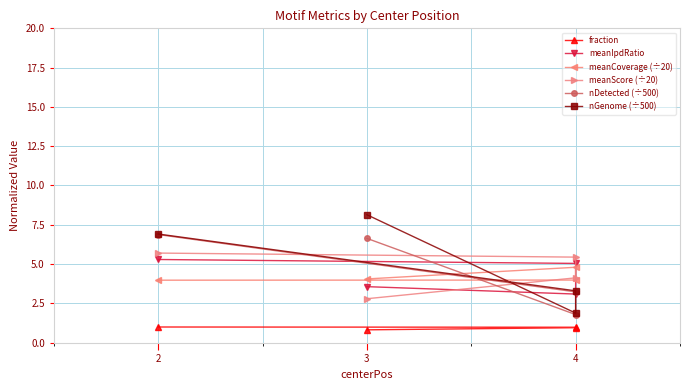

What is the difference between the meanScore (÷20) values at 4 and 2?

1.6